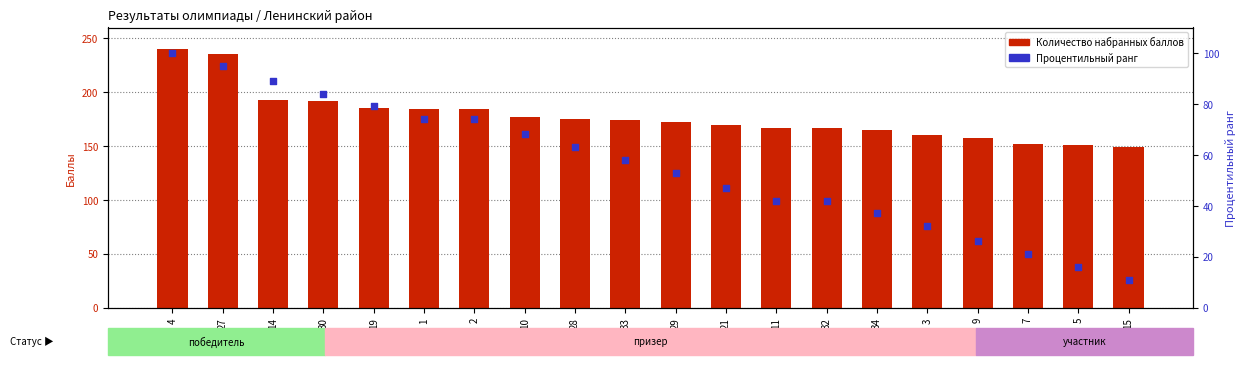

At how many categories does at least one series exceed 117?

20